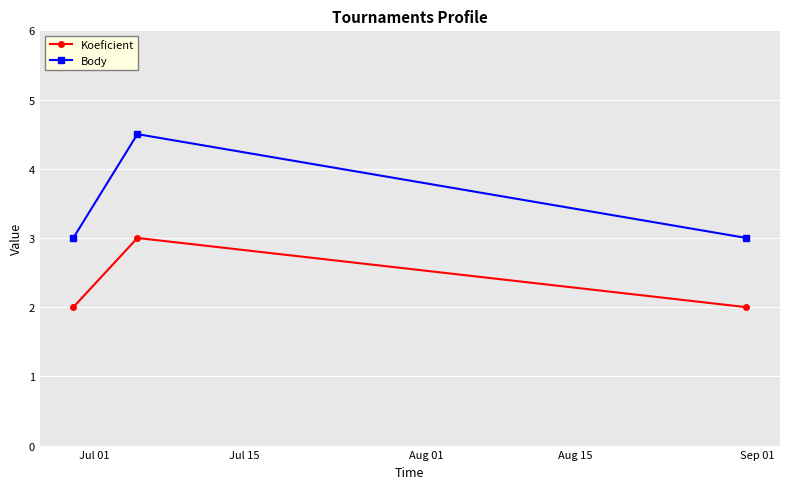

Which series has the largest total across all categories?

Body